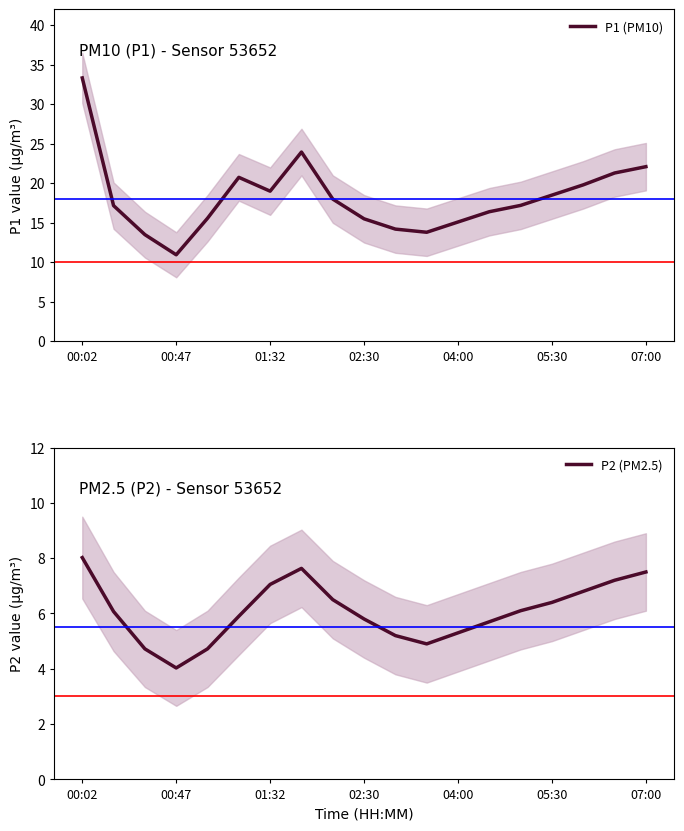

True or false: P2 (PM2.5) and P1 (PM10) intersect in this chart.

False